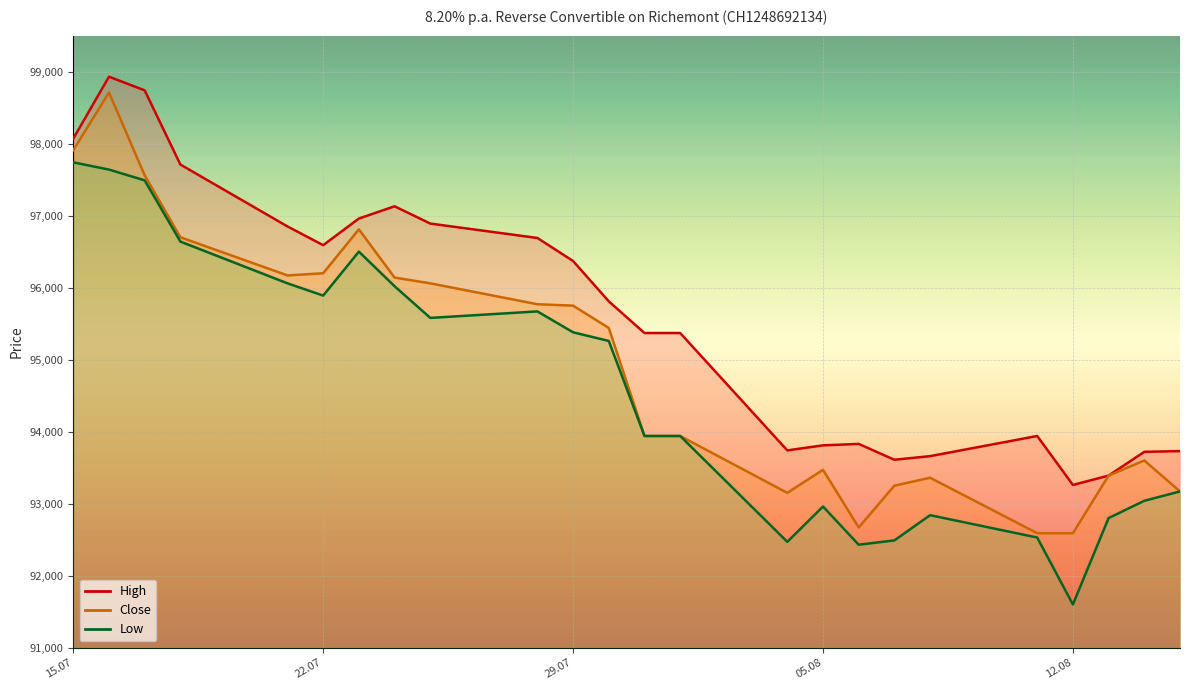

How many distinct data groups are displayed?

3